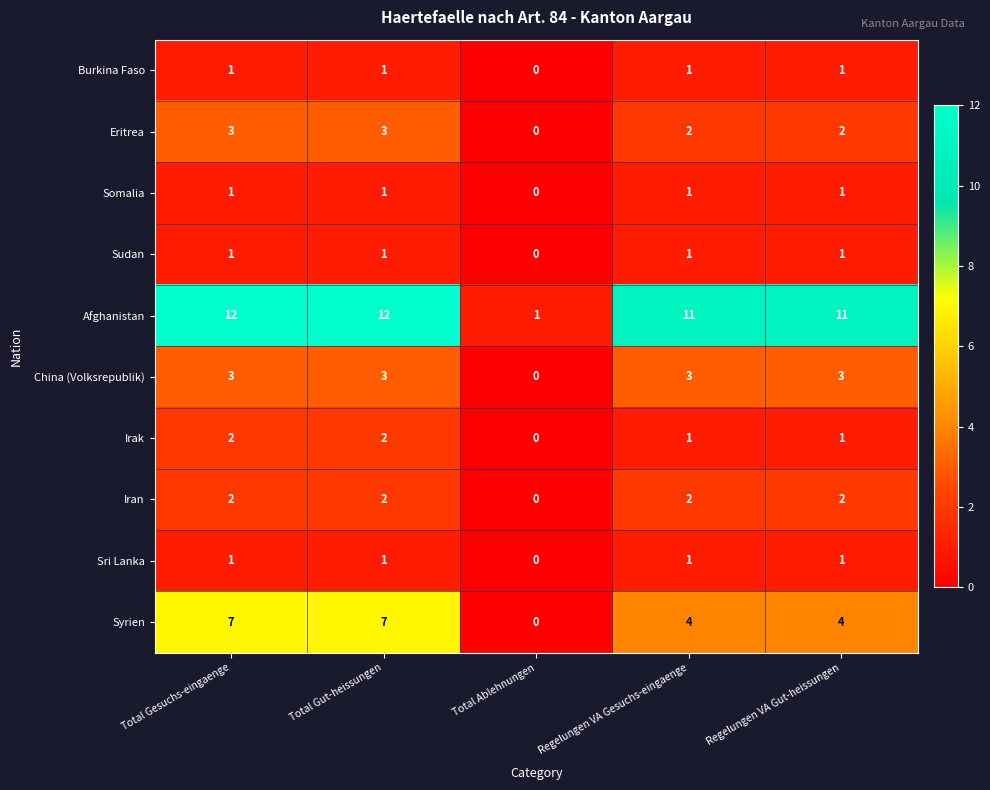

What is the sum of all Eritrea values?

10